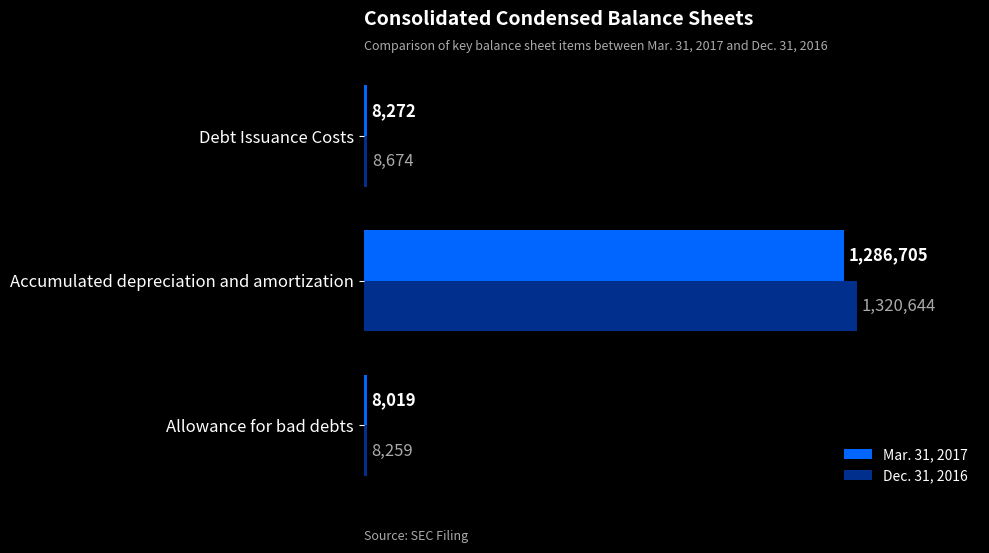

What is the minimum value for Dec. 31, 2016?

8259